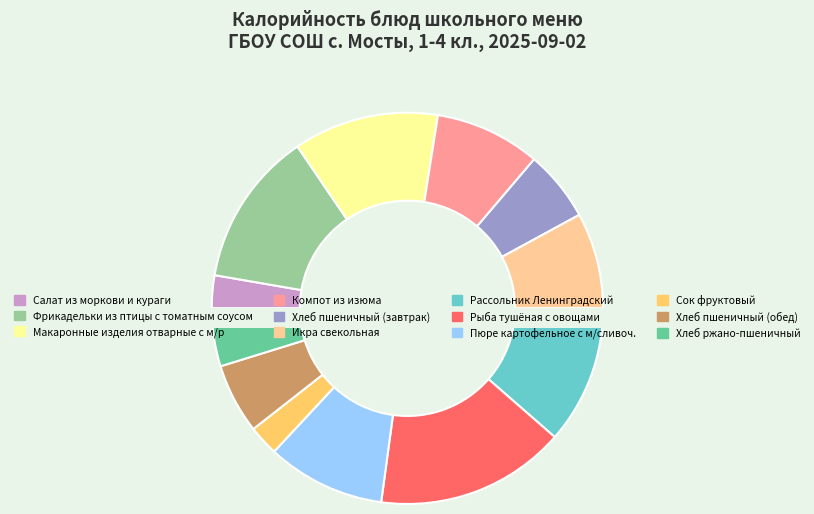

What portion of the pie excludes Сок фруктовый?

97.5%